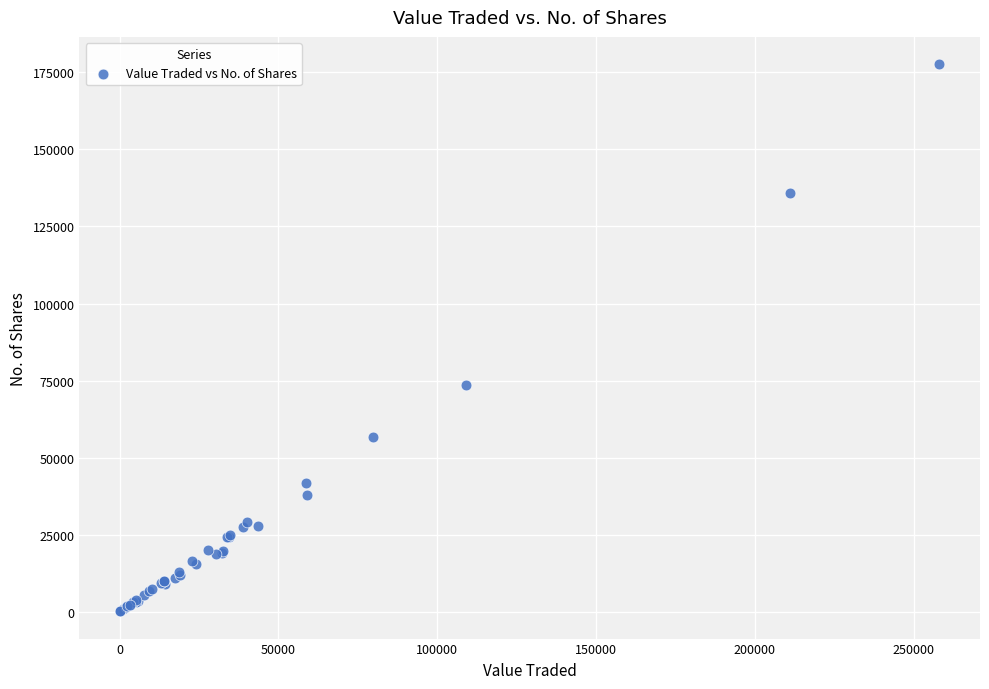

What Y value in the scatter plot is closest to 88906?

73547